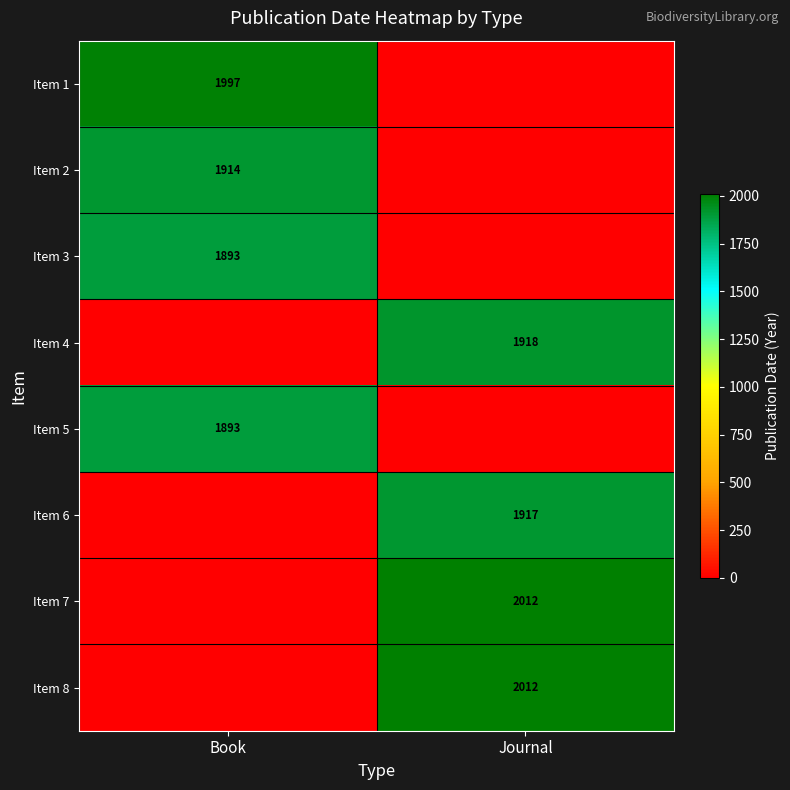

The value of Item 6 at Journal is 2772. True or false?

False